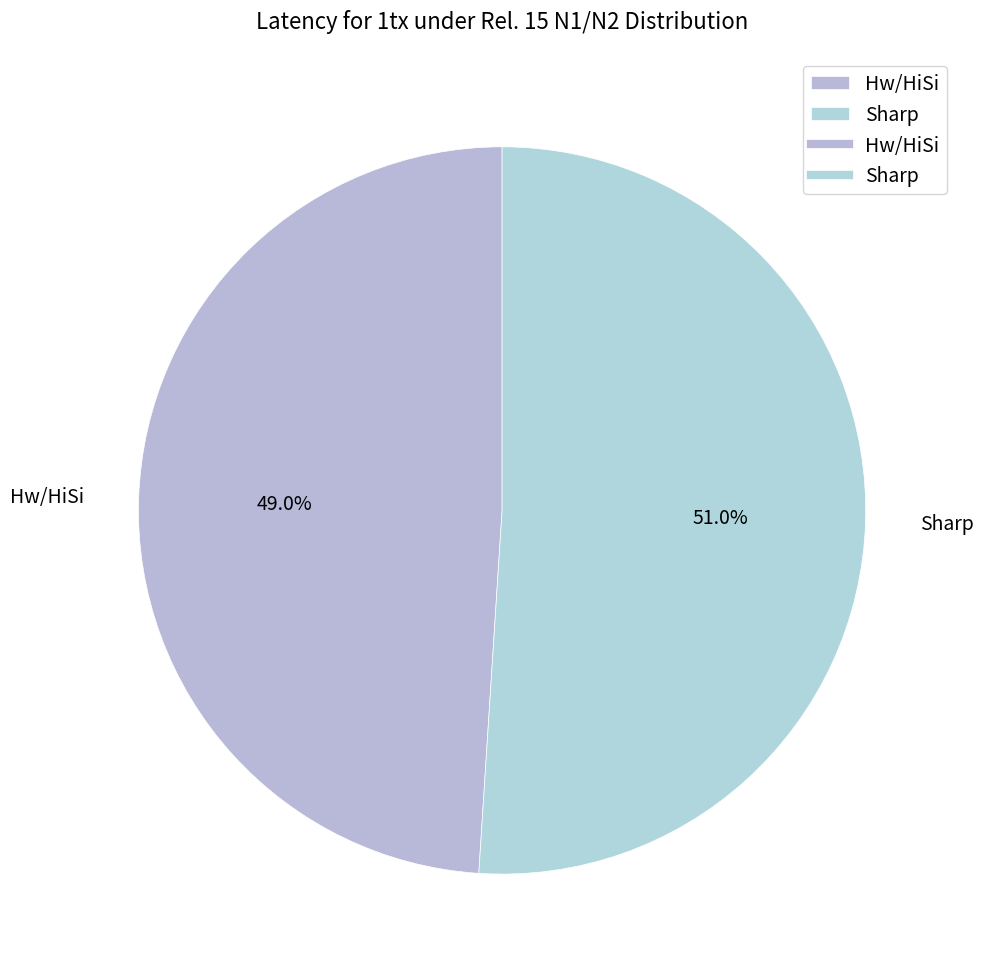

True or false: Hw/HiSi accounts for 49% of the total.

True